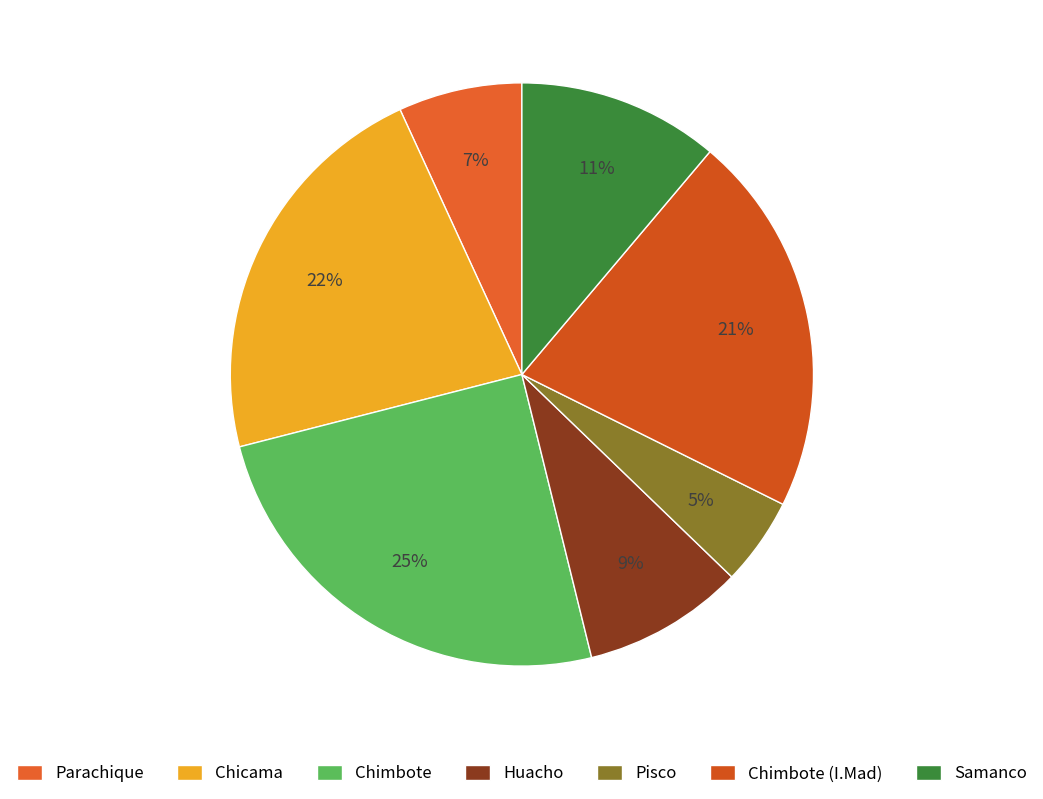

Which category has the biggest portion of the pie?

Chimbote